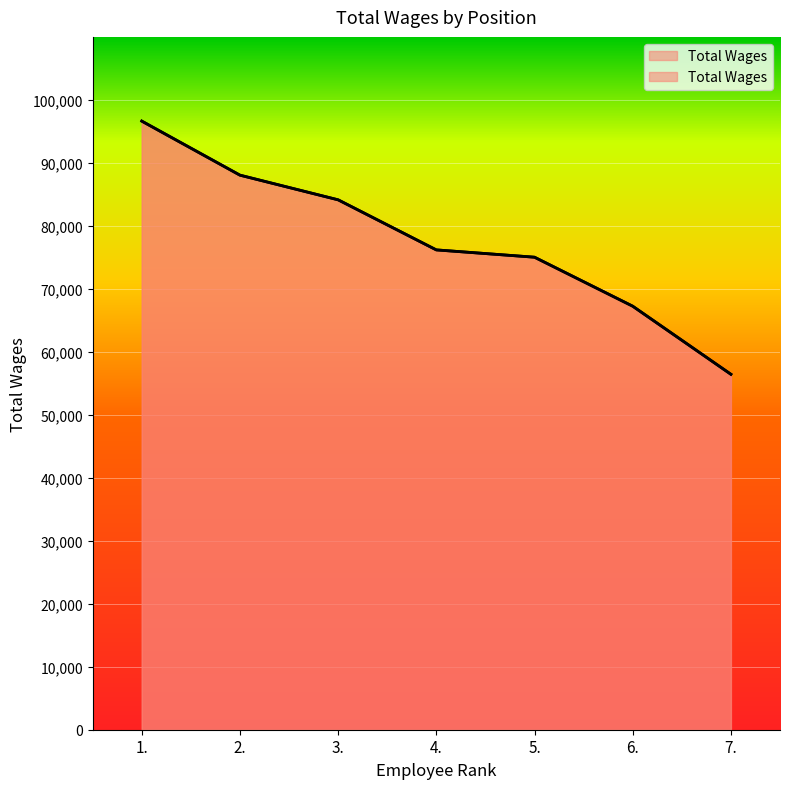

At which category does the chart reach its minimum across all series?

7.